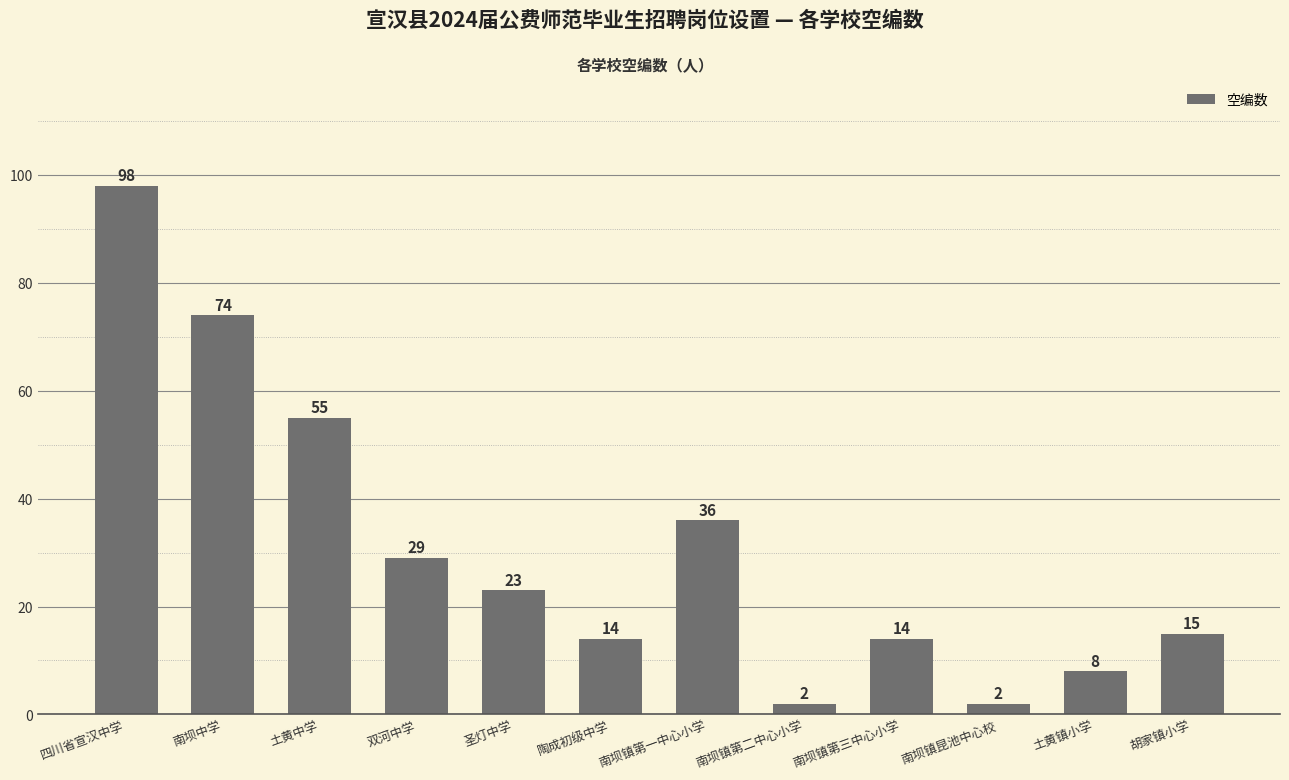

What is the difference between the maximum and second lowest values?

96